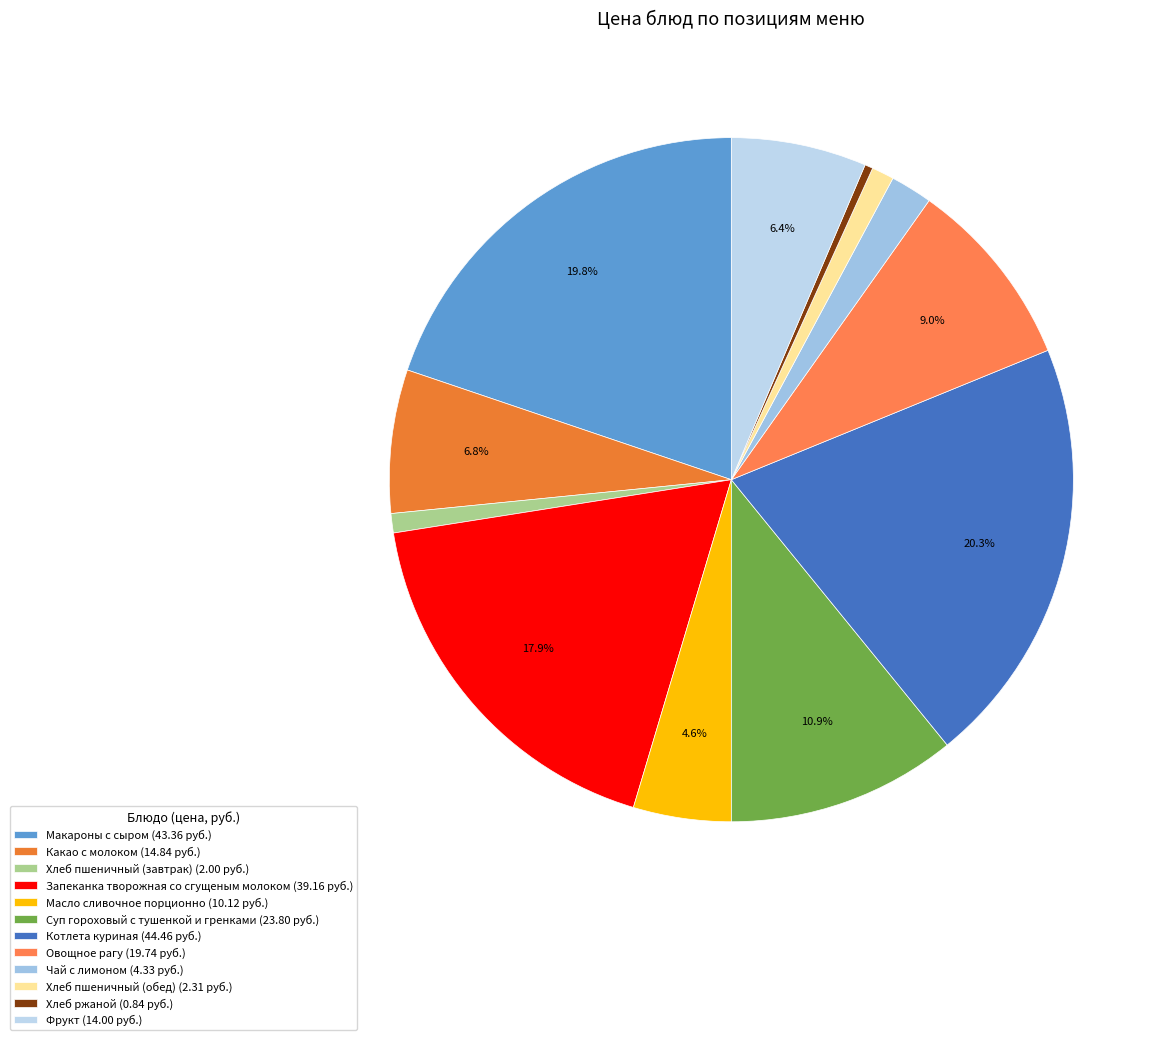

Is it true that Овощное рагу is 20% of the pie?

False